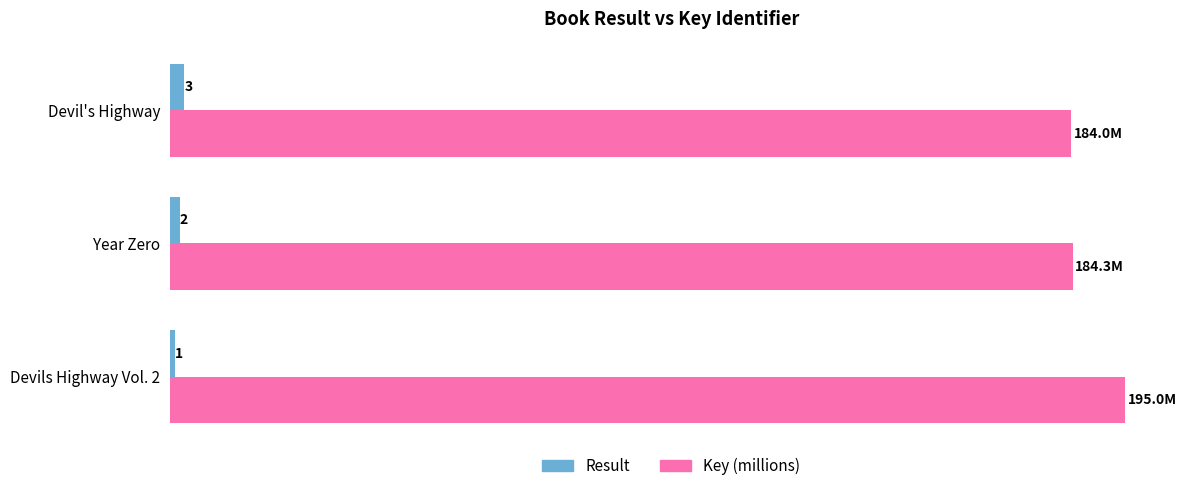

Which series has the largest total across all categories?

Key (millions)